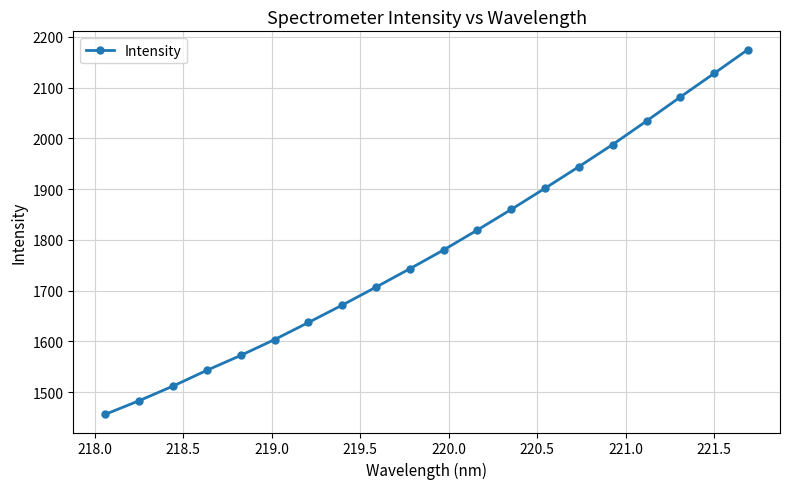

What is the value of the 2nd point from the left?

1482.9